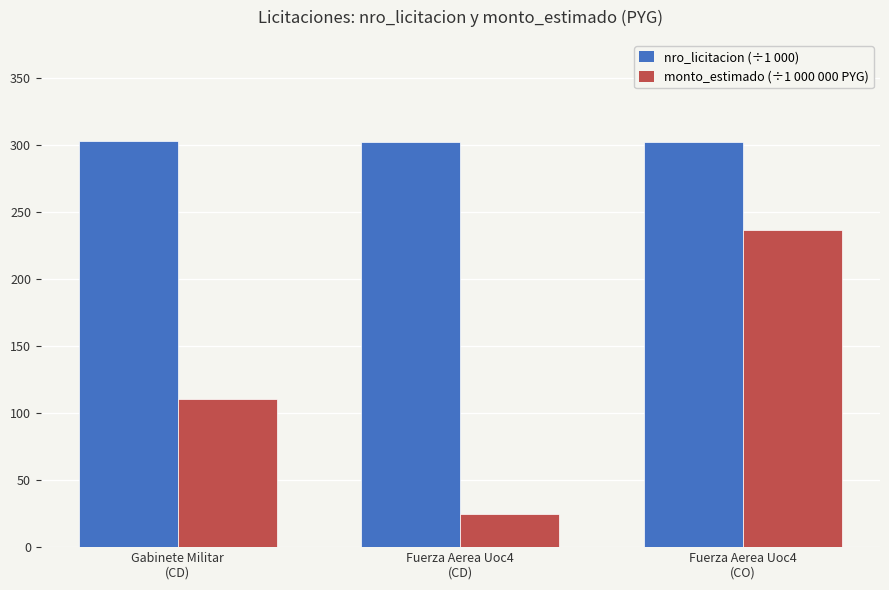

How many data points in monto_estimado (÷1 000 000 PYG) are less than 110?

1